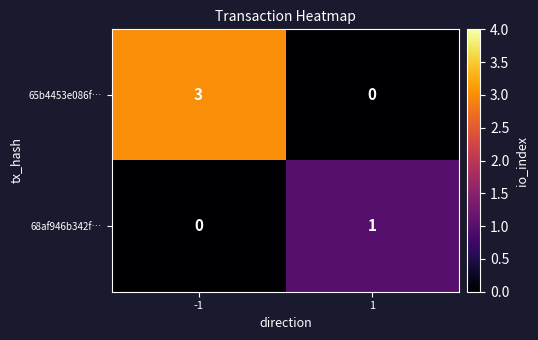

Is the value of 65b4453e086f… at -1 greater than the value of 68af946b342f… at 1?

Yes